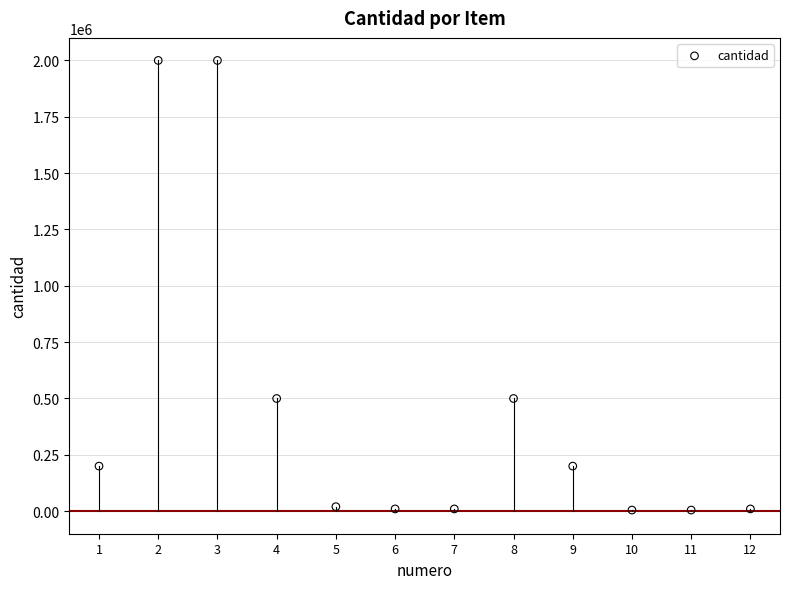

What is the range of X values (max minus min)?

11